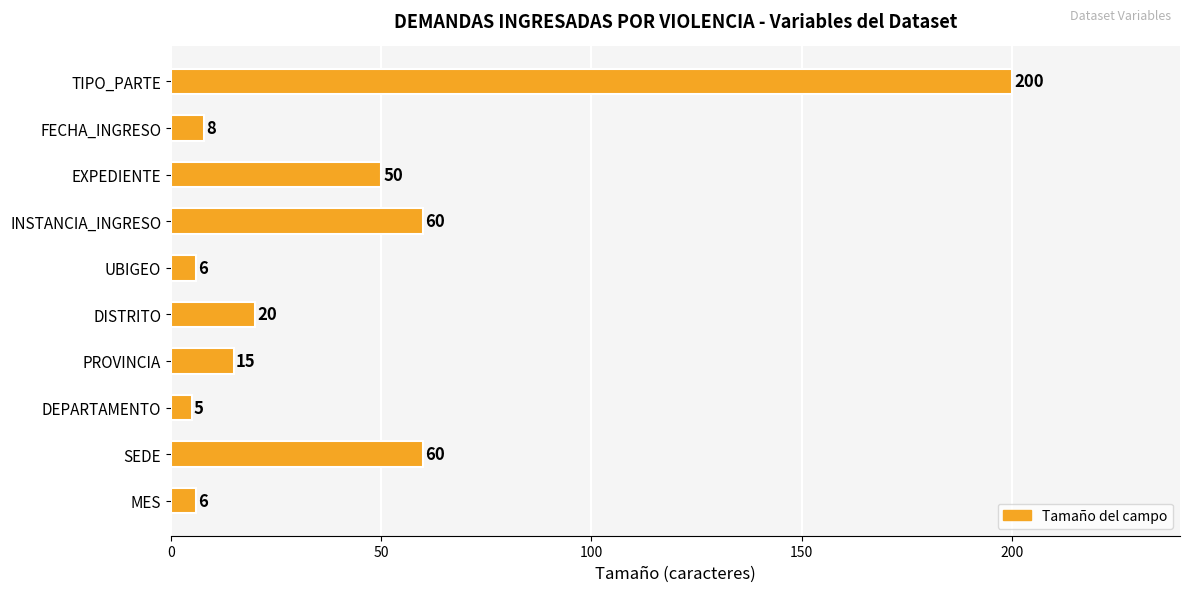

Which category has the lowest value across all series?

DEPARTAMENTO